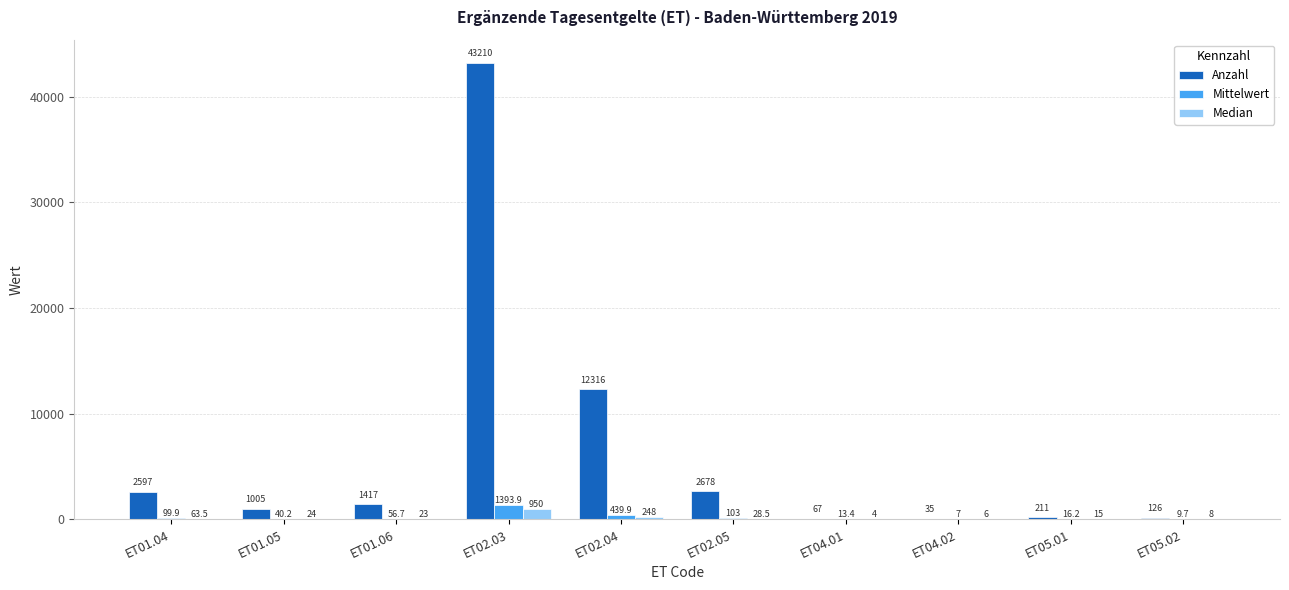

What is the total value across all series at ET01.06?

1496.7